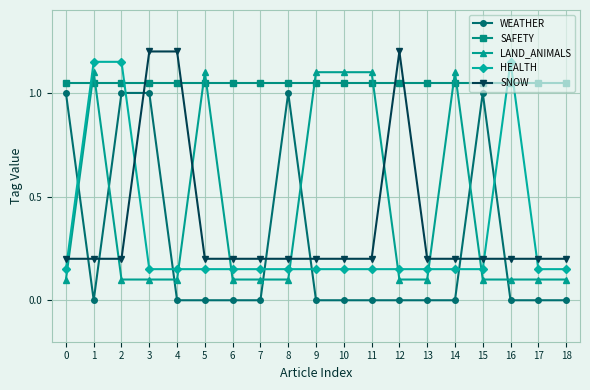

What is the value of the SNOW point at the 4th from the left?

1.2